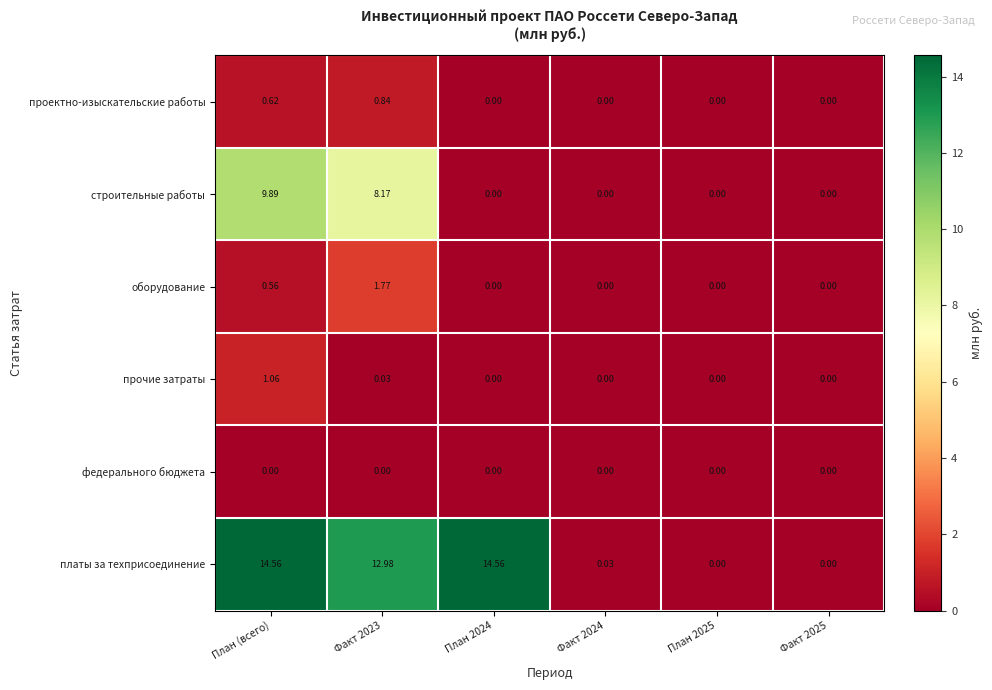

Between Факт 2024 and Факт 2025, which series saw the biggest shift?

платы за техприсоединение